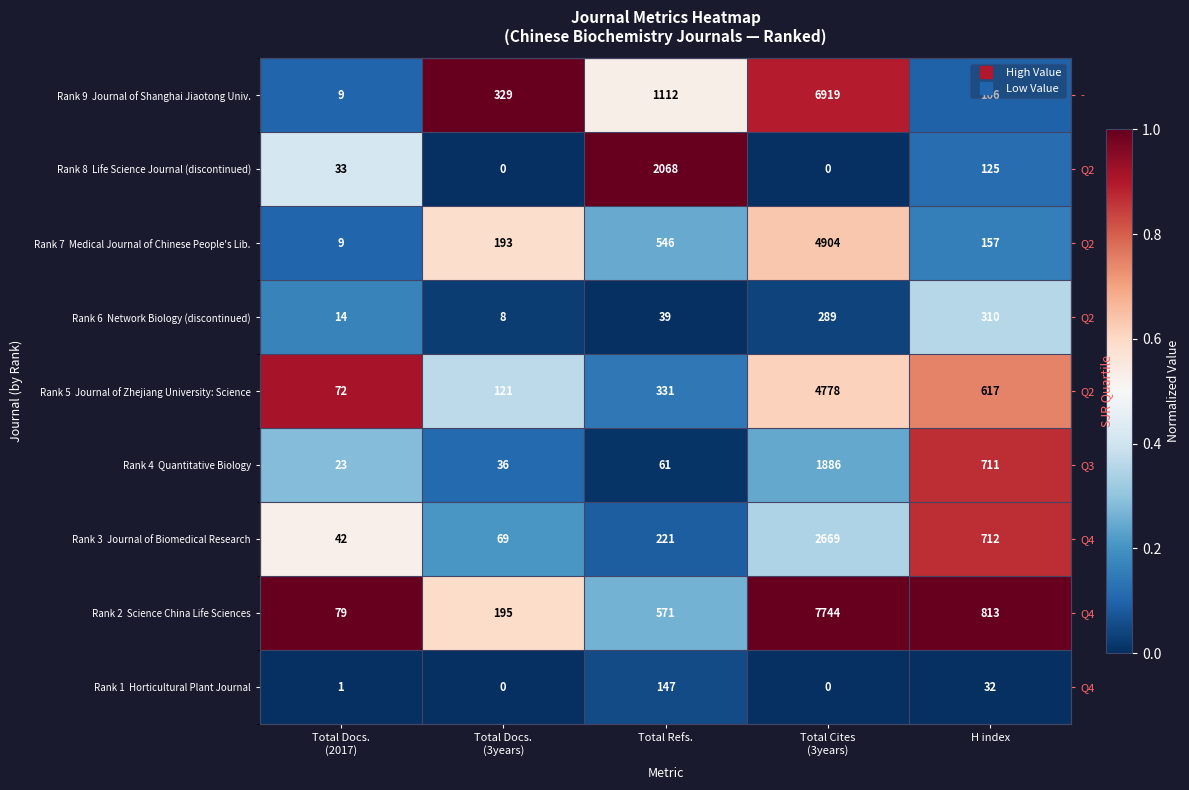

Rank the series by their maximum value, from lowest to highest.

Rank 1 Horticultural Plant Journal, Rank 6 Network Biology (discontinued), Rank 7 Medical Journal of Chinese People's Lib., Rank 4 Quantitative Biology, Rank 3 Journal of Biomedical Research, Rank 5 Journal of Zhejiang University: Science, Rank 9 Journal of Shanghai Jiaotong Univ., Rank 8 Life Science Journal (discontinued), Rank 2 Science China Life Sciences